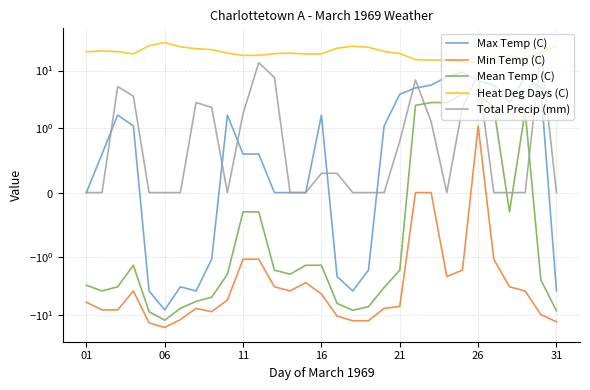

What is the maximum value shown in the chart?

30.5